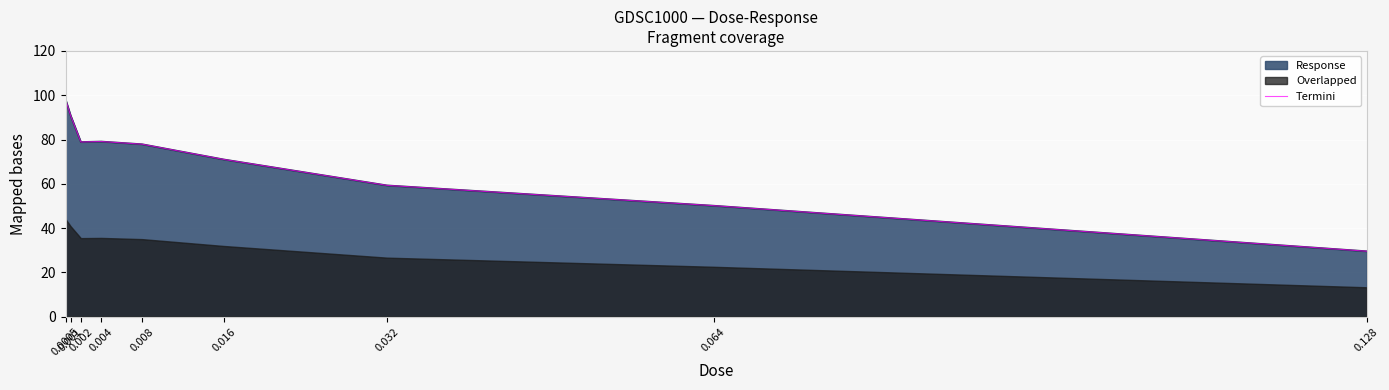

At which label does the data first exceed 77?

0.0005